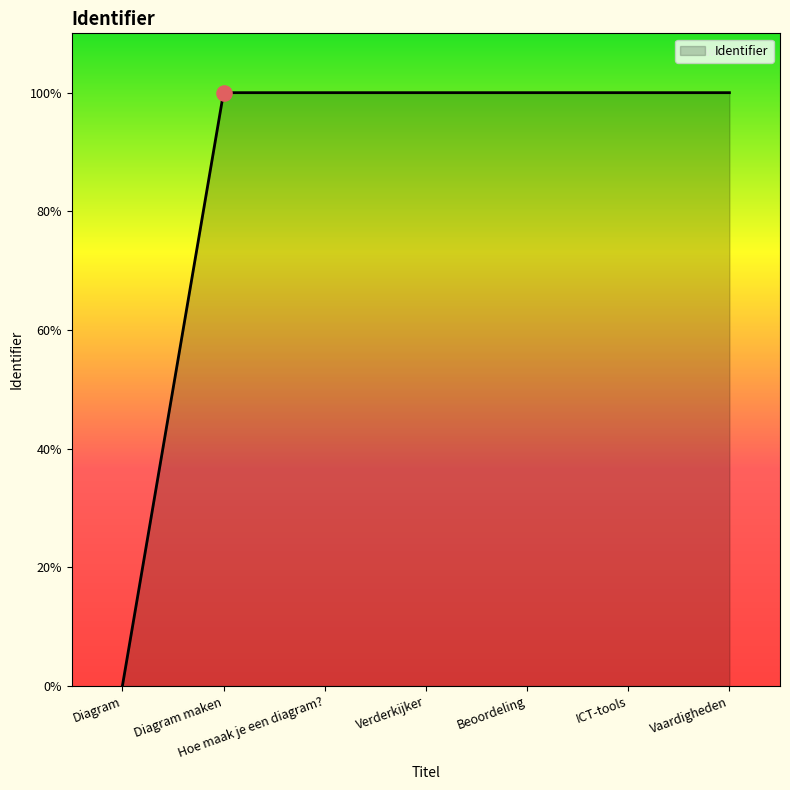

Which has a higher value, Vaardigheden or Beoordeling?

Vaardigheden